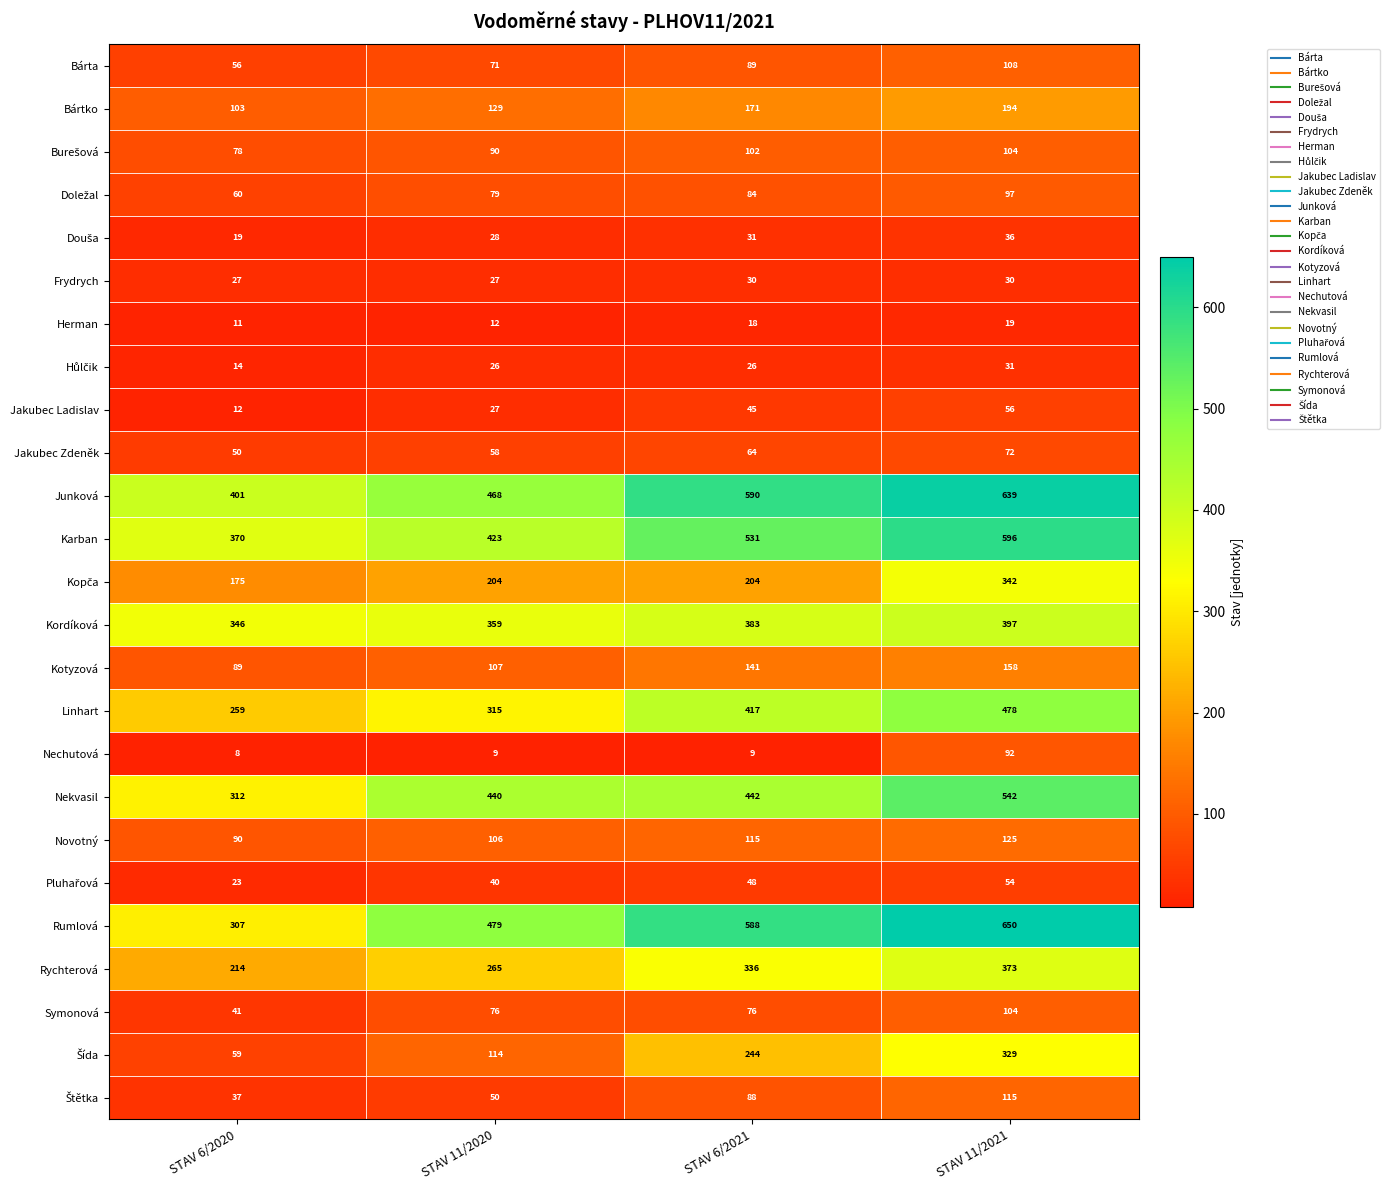

Read the Herman value at STAV 6/2021.

18